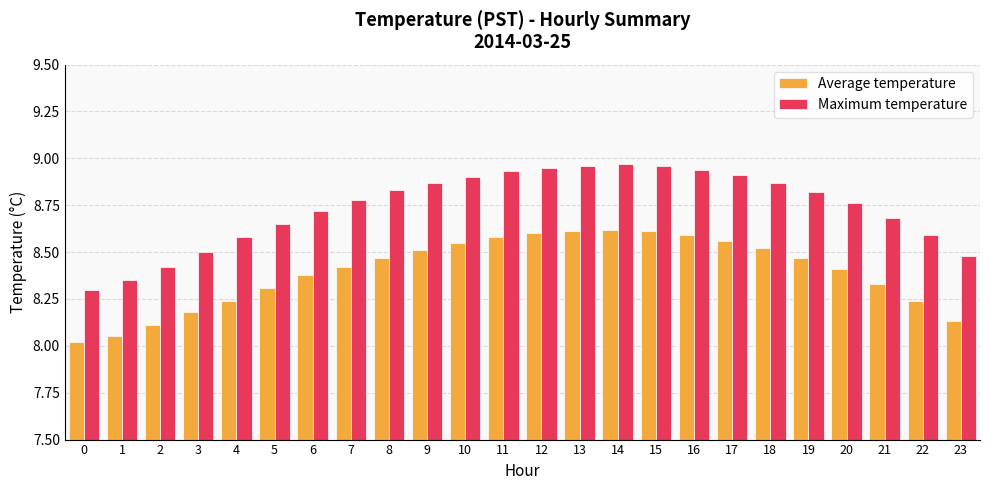

The Average temperature series shows 10.7 at 2. True or false?

False